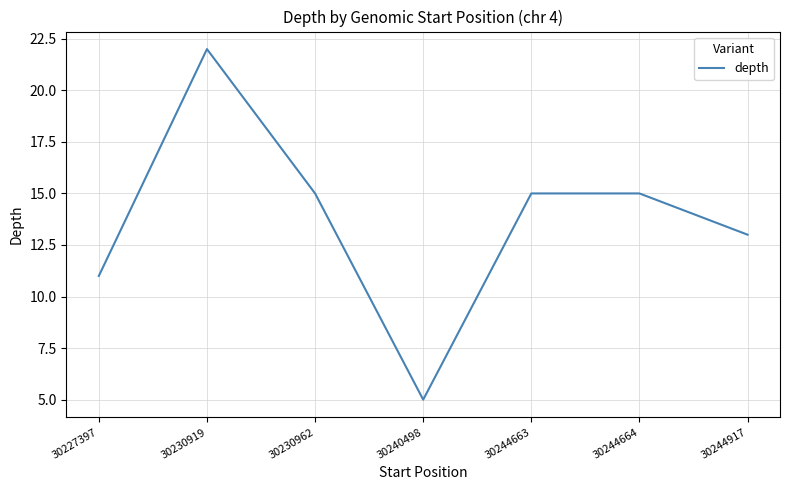

Where is the first local maximum?

30230919